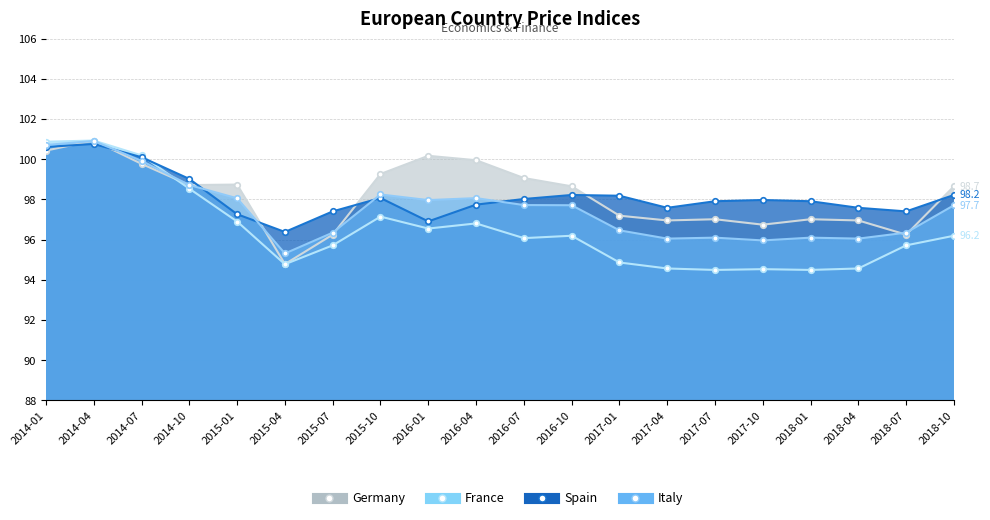

Where is the first local minimum for Spain?

2015-04